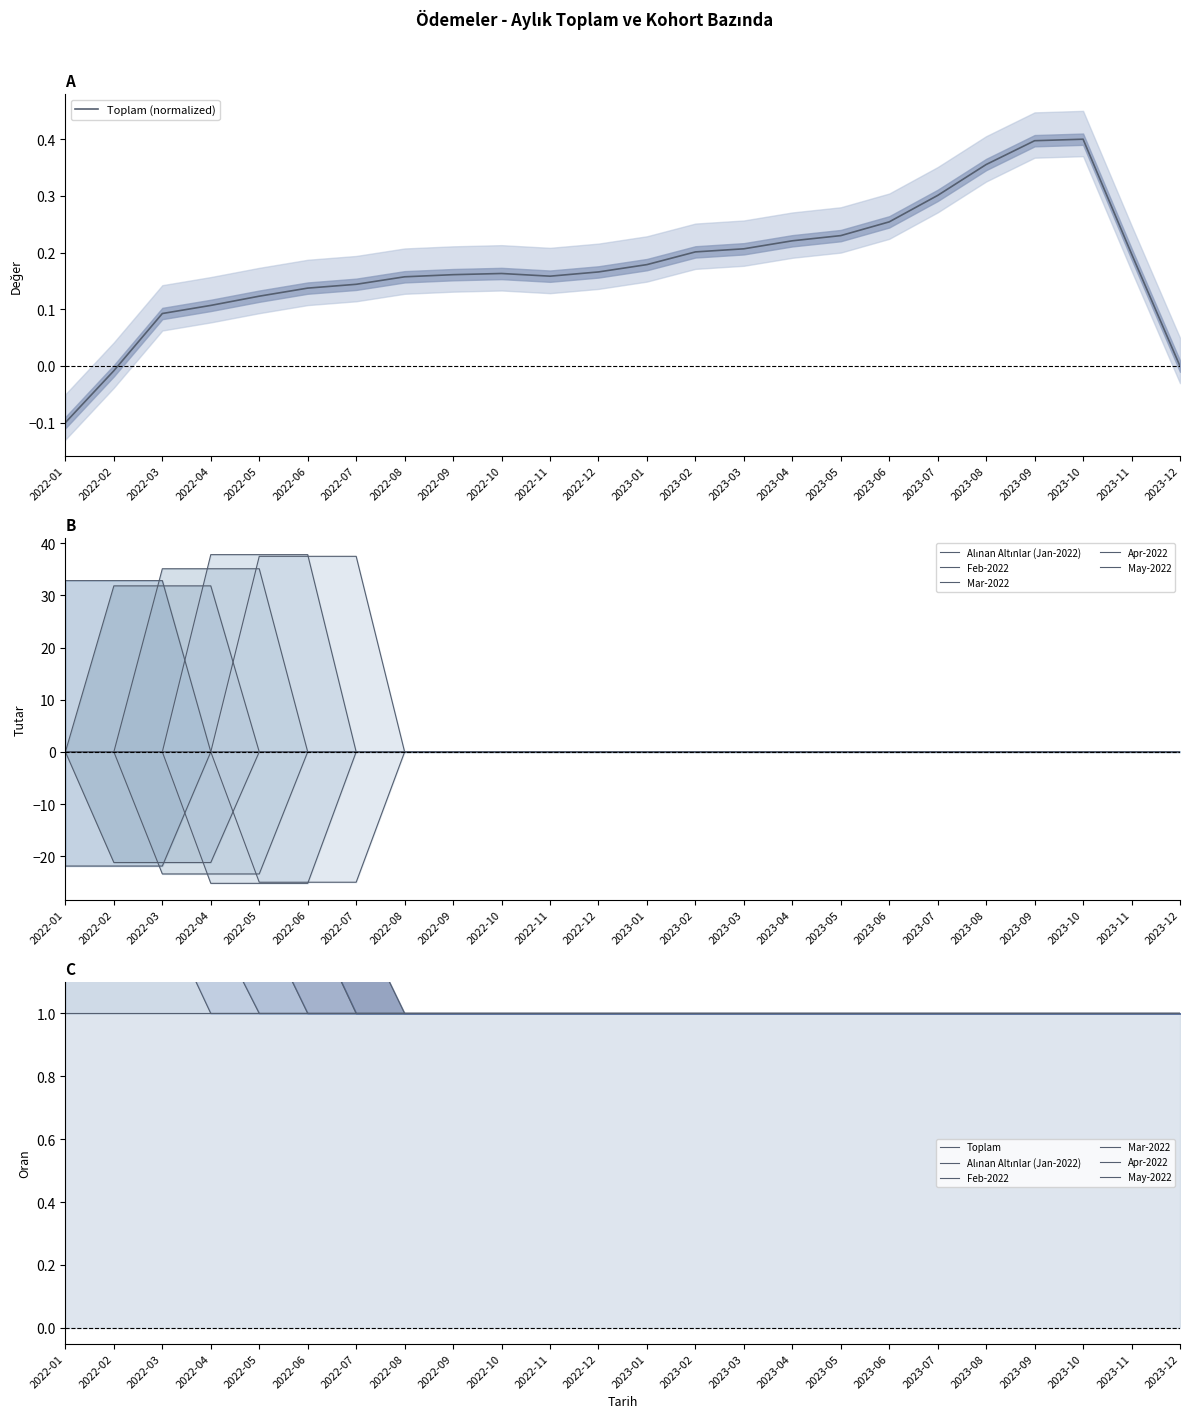

Between 2023-09 and 2023-07, which is larger?

2023-09